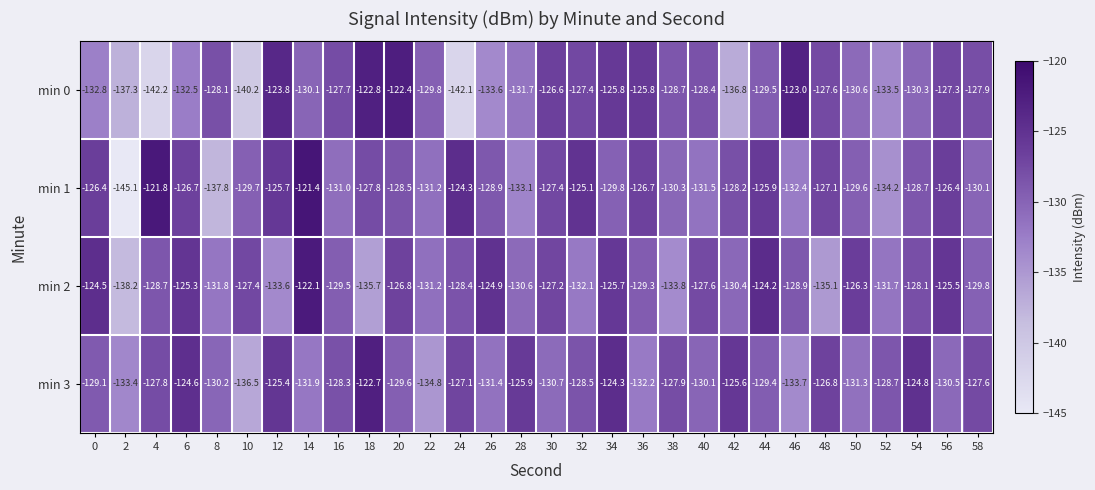

What is the total value across all series at 58?

-515.4